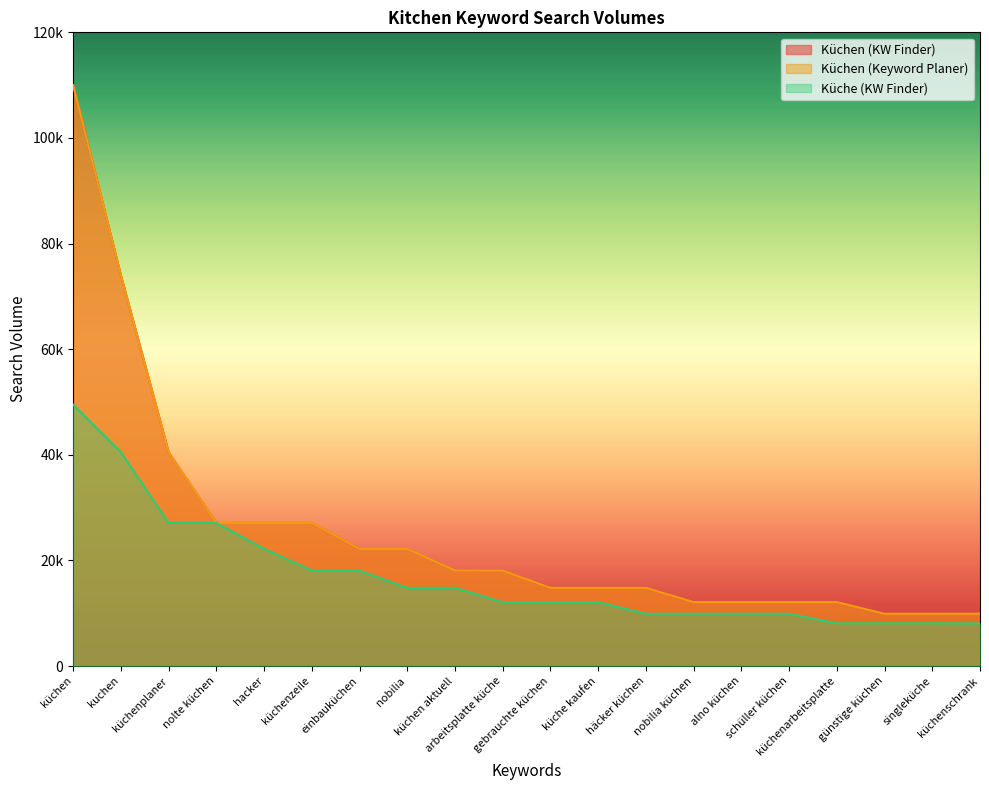

Reading left to right, extract all data points from this chart.

Küchen (KW Finder): 110000	74000	40500	27100	27100	27100	22200	22200	18100	18067	14800	14800	14800	12100	12100	12100	12100	9900	9900	9900
Küchen (Keyword Planer): 110000	74000	40500	27100	27100	27100	22200	22200	18100	18067	14800	14800	14800	12100	12100	12100	12100	9900	9900	9900
Küche (KW Finder): 49500	40500	27100	27100	22200	18100	18067	14800	14800	12100	12100	12100	9900	9900	9900	9900	8100	8100	8100	8067